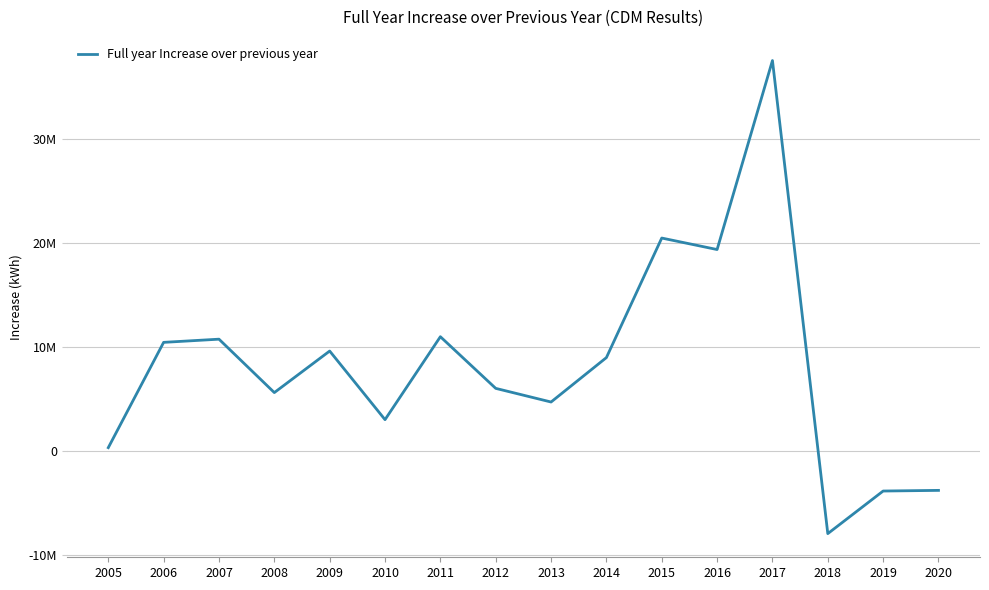

Is this an area chart (filled region under the line)?

No